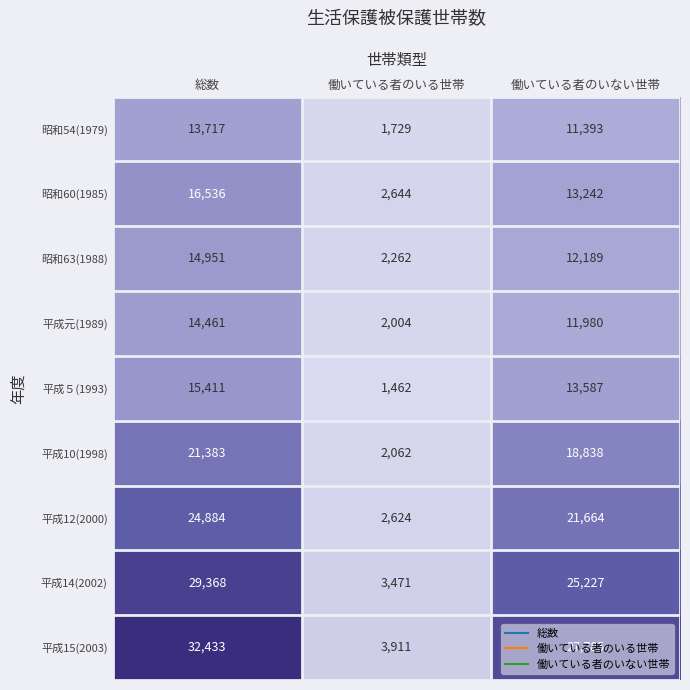

At 働いている者のいない世帯, list the series in order from largest to smallest.

平成15(2003), 平成14(2002), 平成12(2000), 平成10(1998), 平成５(1993), 昭和60(1985), 昭和63(1988), 平成元(1989), 昭和54(1979)